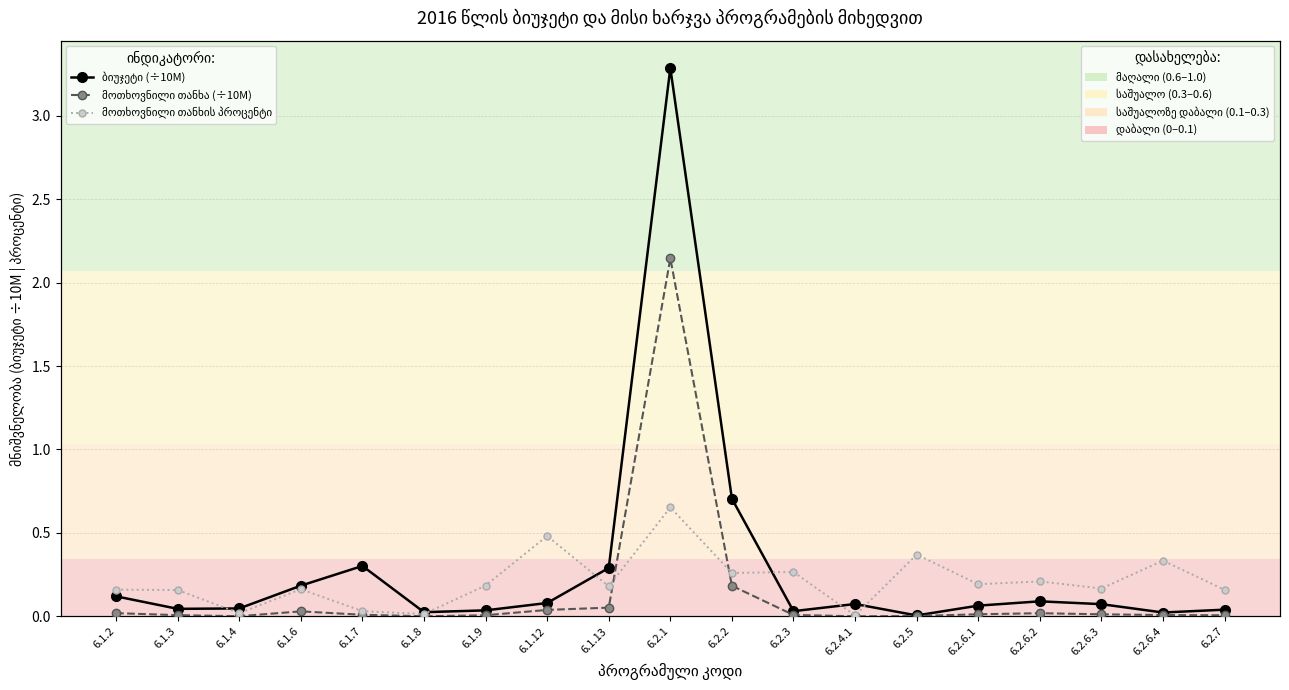

At which category is the sum across all series the highest?

6.2.1